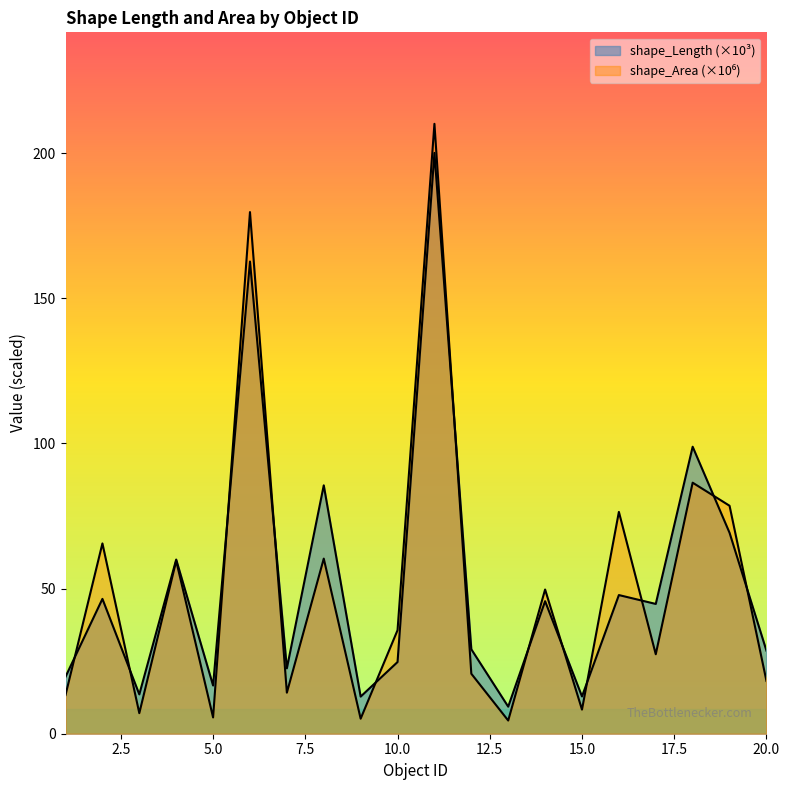

Reading right to left, transcribe all the data shown in this chart.

shape_Length: 28.6	69.2	98.9	44.7	47.8	12.8	45.7	9.3	29.1	200.1	24.7	12.8	85.6	22.5	162.7	16.6	60.0	13.6	46.4	19.6
shape_Area: 18.2	78.5	86.5	27.4	76.4	8.3	49.7	4.5	20.7	210.1	35.7	5.2	60.3	14.1	179.7	5.6	59.6	7.1	65.6	13.3